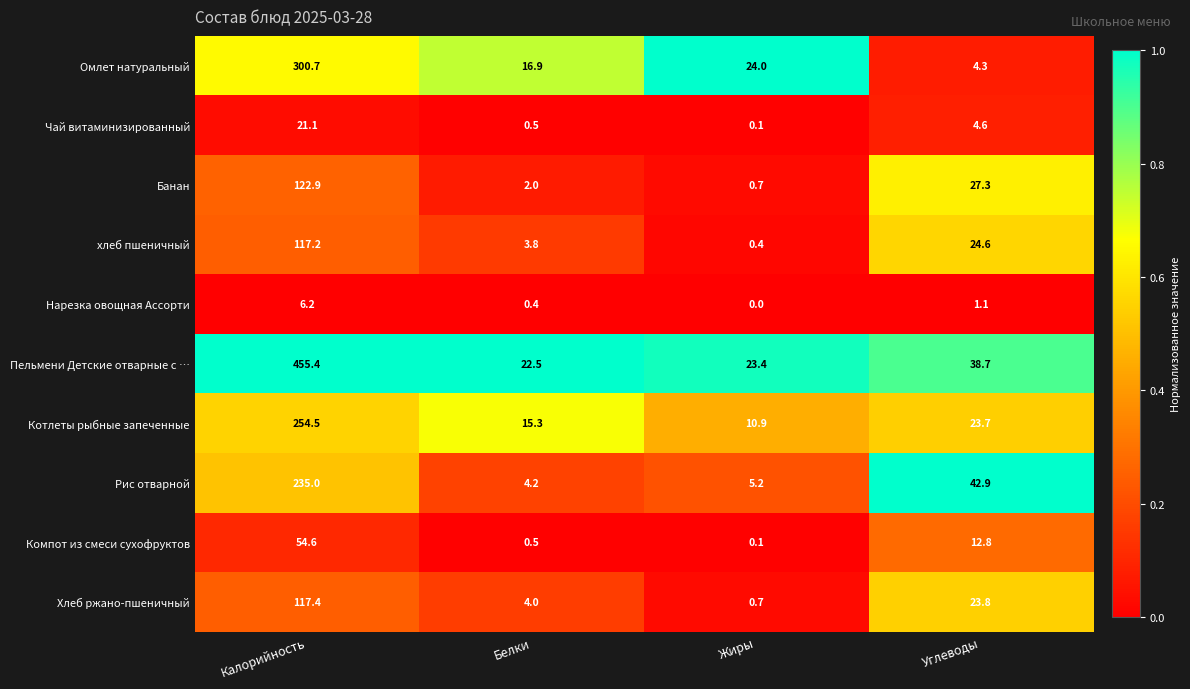

At which label does Омлет натуральный first exceed 24?

Калорийность